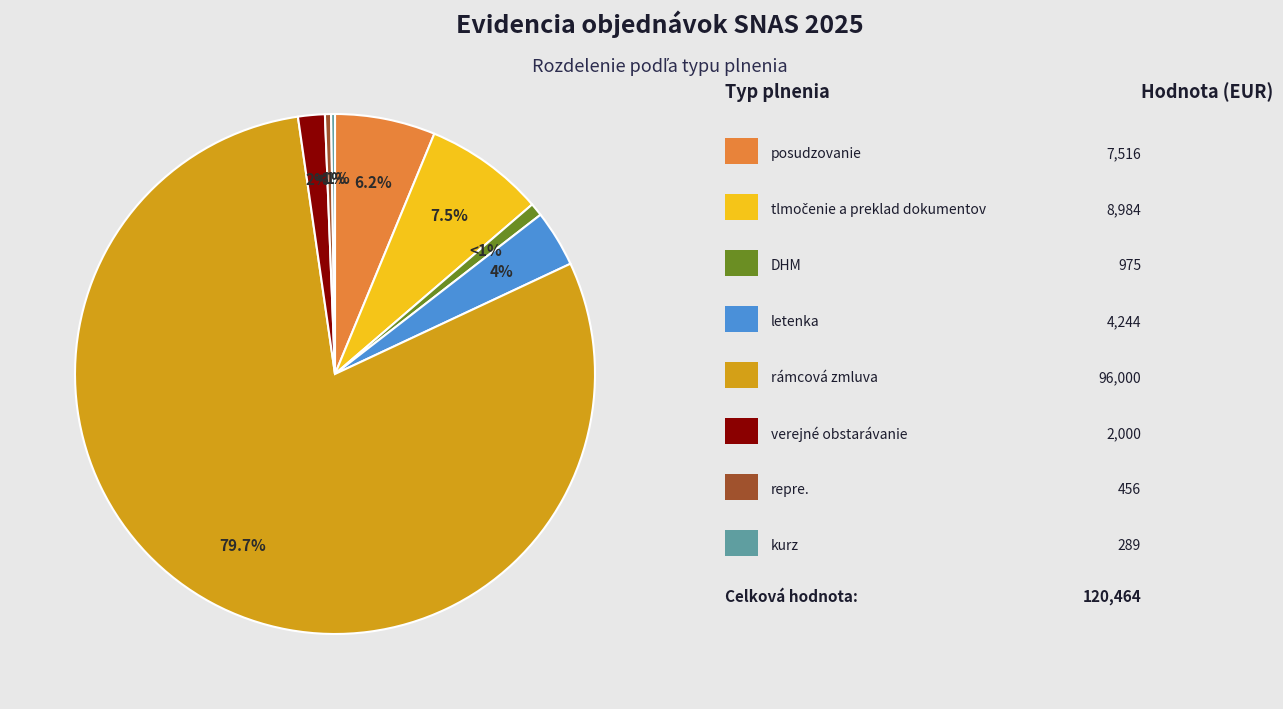

What is the ratio of the value at rámcová zmluva to the value at letenka?

22.6